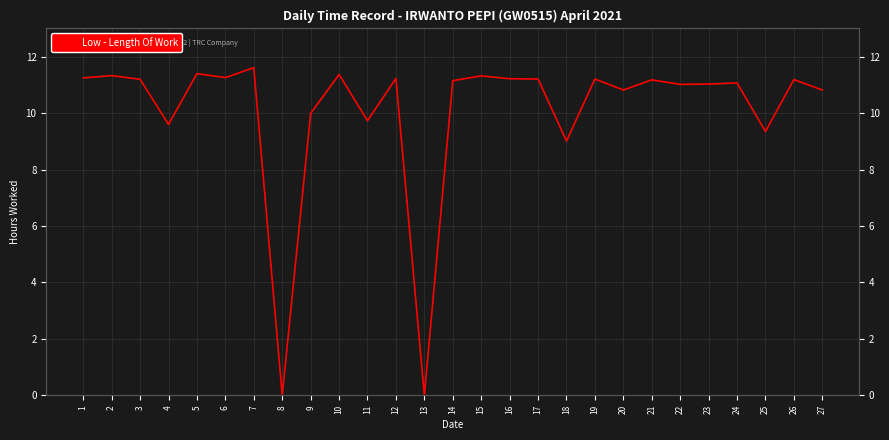

What is the value of the 1st point from the left?

11.2